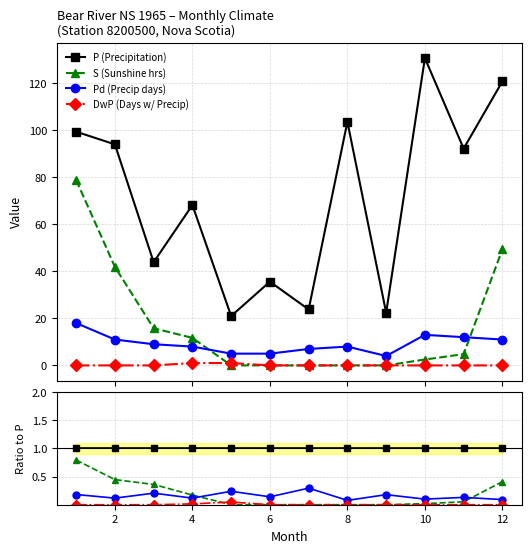

What are all the series names shown in the legend?

P (Precipitation), S (Sunshine hrs), Pd (Precip days), DwP (Days w/ Precip)